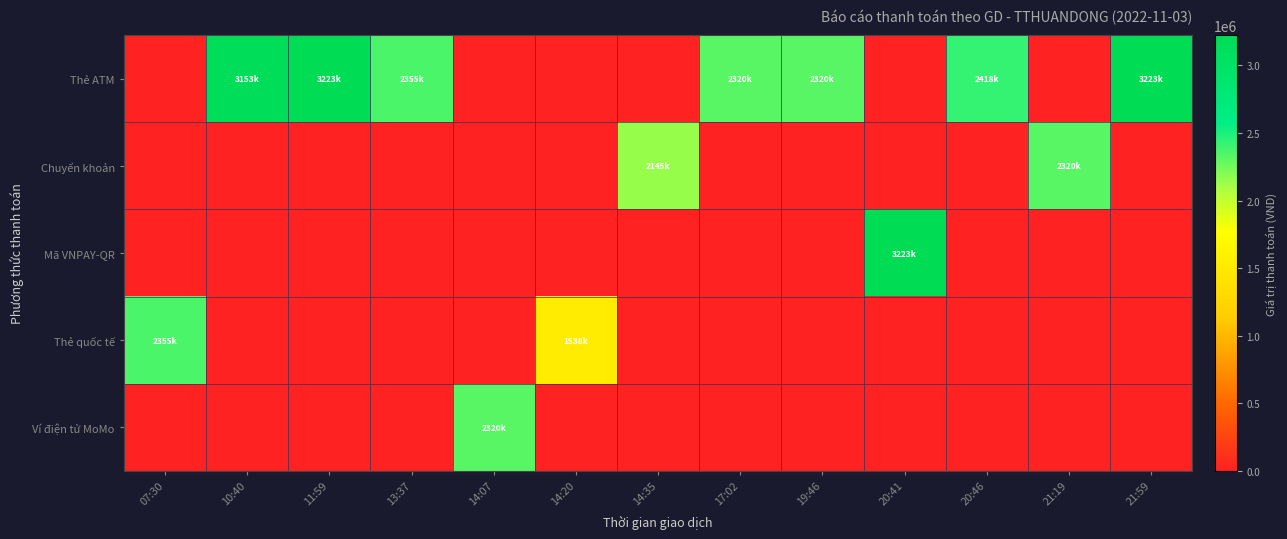

Reading right to left, list all the values displayed in this chart.

Thẻ ATM: 21:59=3223000	21:19=0	20:46=2418000	20:41=0	19:46=2320000	17:02=2320000	14:35=0	14:20=0	14:07=0	13:37=2355000	11:59=3223000	10:40=3153000	07:30=0
Chuyển khoản: 21:59=0	21:19=2320000	20:46=0	20:41=0	19:46=0	17:02=0	14:35=2145000	14:20=0	14:07=0	13:37=0	11:59=0	10:40=0	07:30=0
Mã VNPAY-QR: 21:59=0	21:19=0	20:46=0	20:41=3223000	19:46=0	17:02=0	14:35=0	14:20=0	14:07=0	13:37=0	11:59=0	10:40=0	07:30=0
Thẻ quốc tế: 21:59=0	21:19=0	20:46=0	20:41=0	19:46=0	17:02=0	14:35=0	14:20=1538000	14:07=0	13:37=0	11:59=0	10:40=0	07:30=2355000
Ví điện tử MoMo: 21:59=0	21:19=0	20:46=0	20:41=0	19:46=0	17:02=0	14:35=0	14:20=0	14:07=2320000	13:37=0	11:59=0	10:40=0	07:30=0